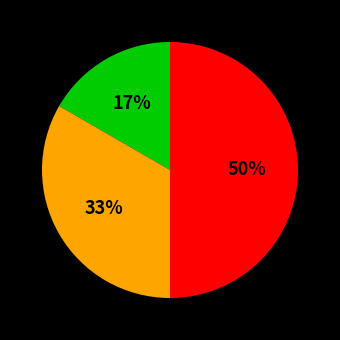

To the nearest percent, what is the average slice percentage?

33%